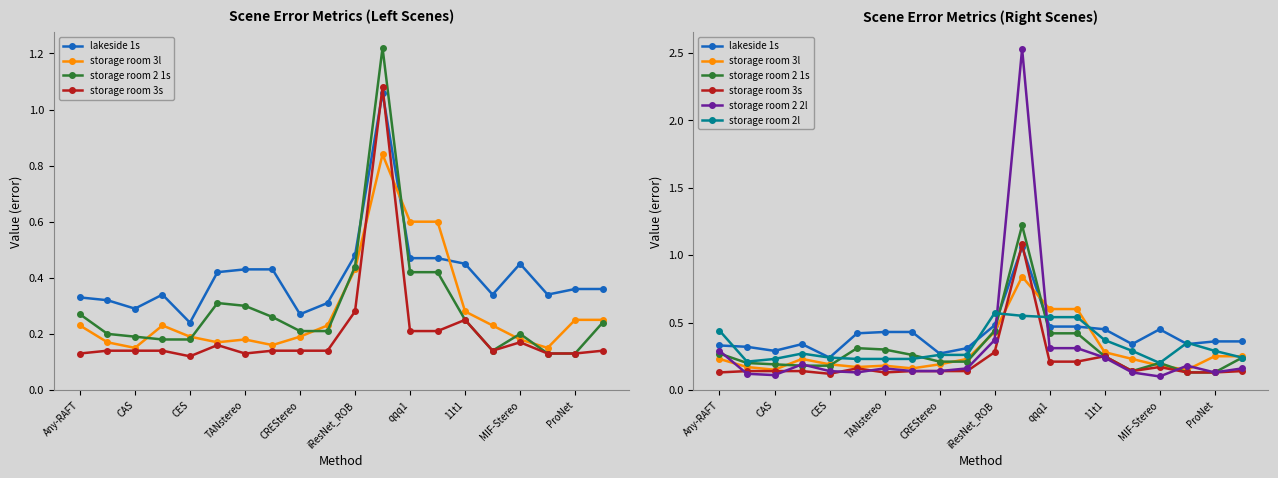

What are all the series names shown in the legend?

lakeside 1s, storage room 3l, storage room 2 1s, storage room 3s, storage room 2 2l, storage room 2l